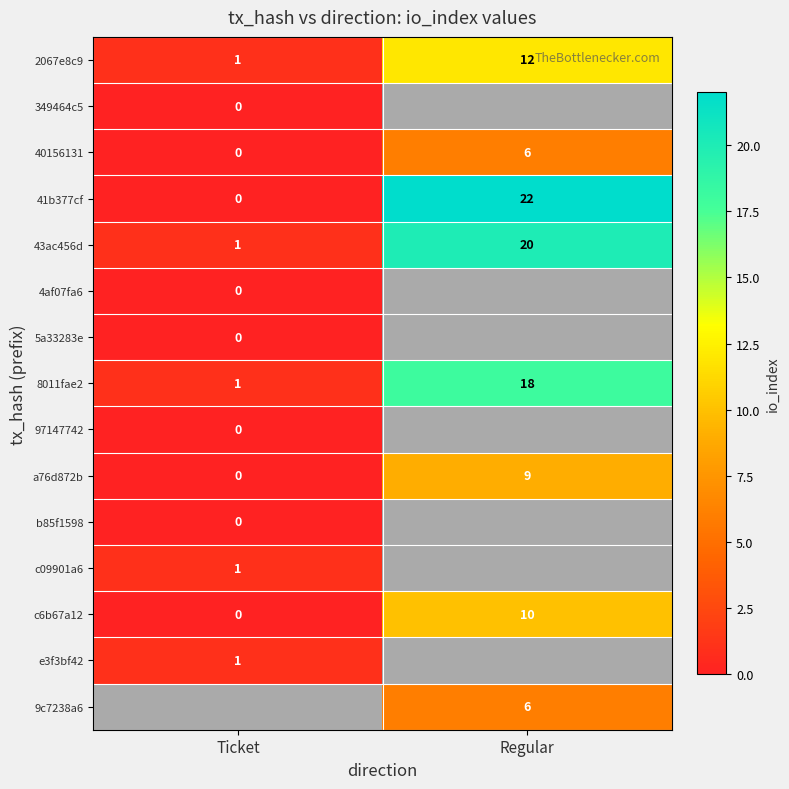

What is the difference between the a76d872b values at Ticket and Regular?

9